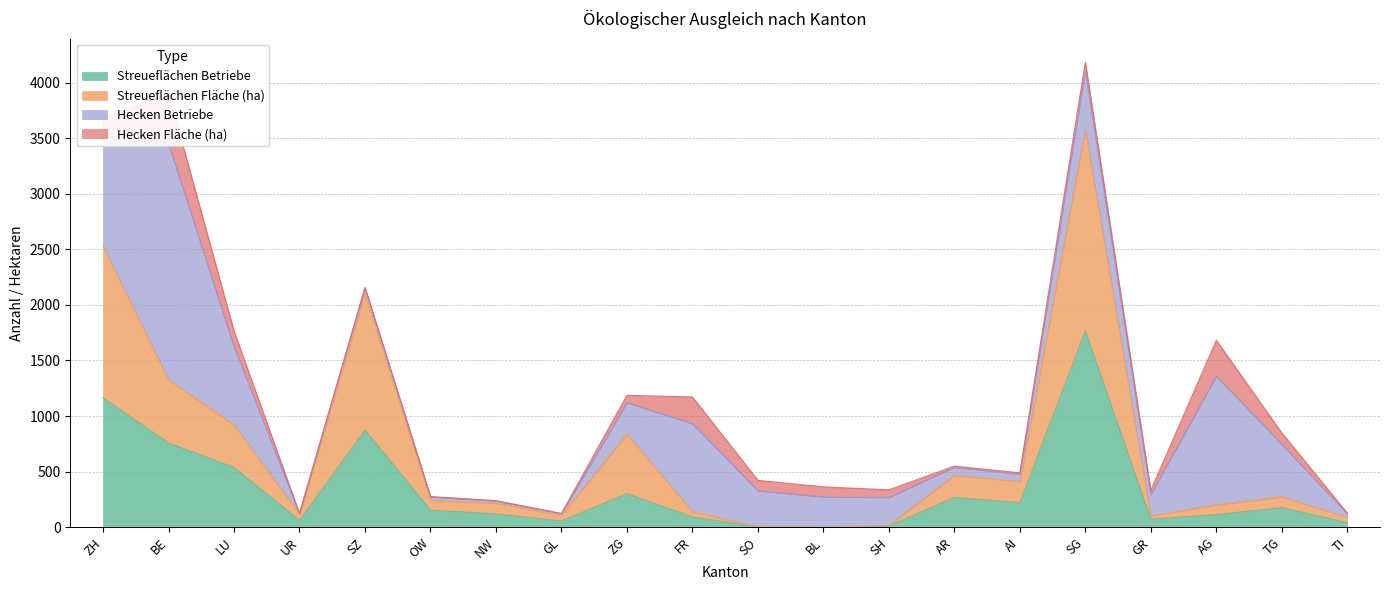

Where does the Streueflächen Betriebe series first go above 154?

ZH